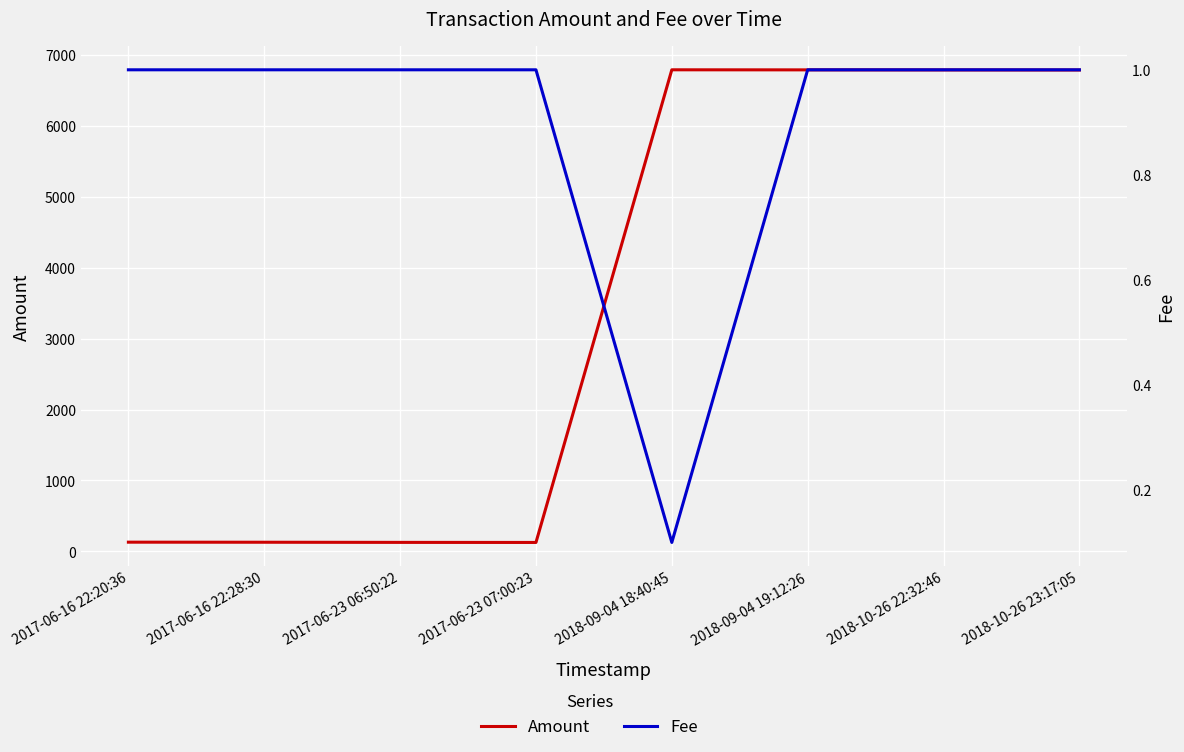

Rank the series at 2017-06-16 22:28:30 from highest to lowest value.

Amount, Fee